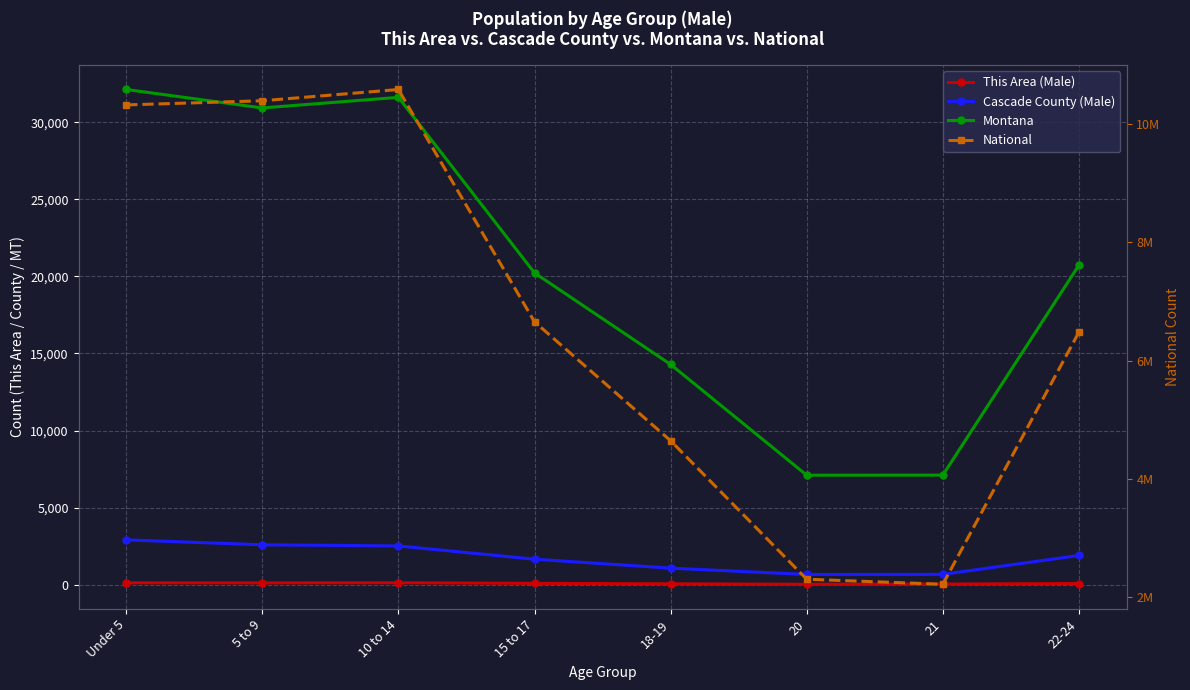

Reading right to left, list all the values displayed in this chart.

This Area (Male): 22-24=71	21=36	20=23	18-19=53	15 to 17=81	10 to 14=121	5 to 9=112	Under 5=117
Cascade County (Male): 22-24=1893	21=666	20=658	18-19=1070	15 to 17=1650	10 to 14=2509	5 to 9=2584	Under 5=2905
Montana: 22-24=20734	21=7106	20=7099	18-19=14287	15 to 17=20228	10 to 14=31620	5 to 9=30932	Under 5=32129
National: 22-24=6482659	21=2223198	20=2308319	18-19=4647457	15 to 17=6656209	10 to 14=10579862	5 to 9=10389638	Under 5=10319427